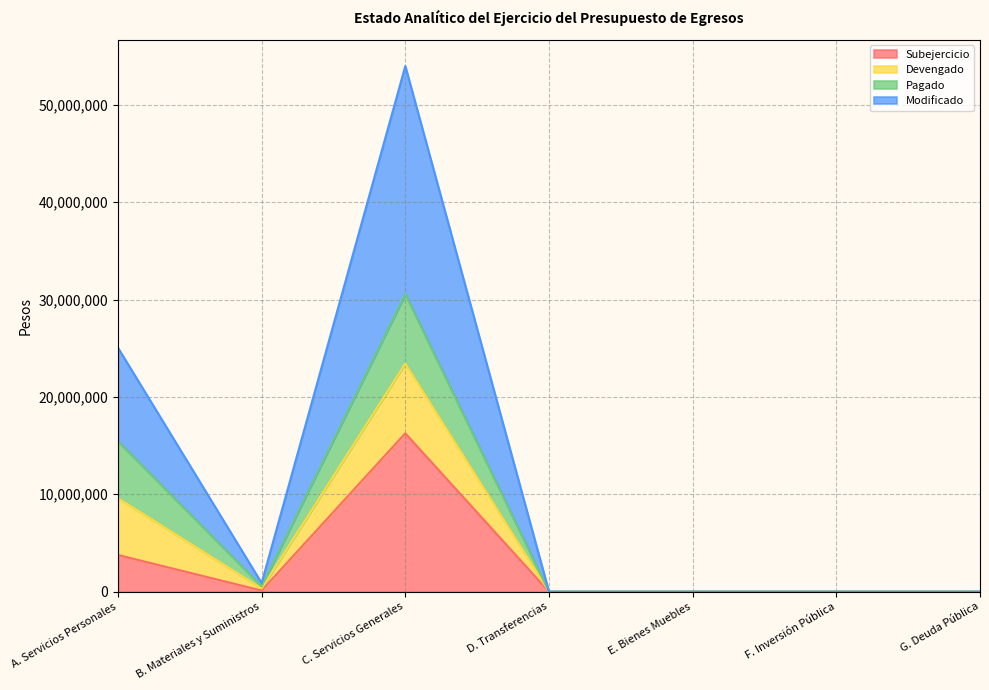

At which label does Subejercicio reach its peak?

C. Servicios Generales